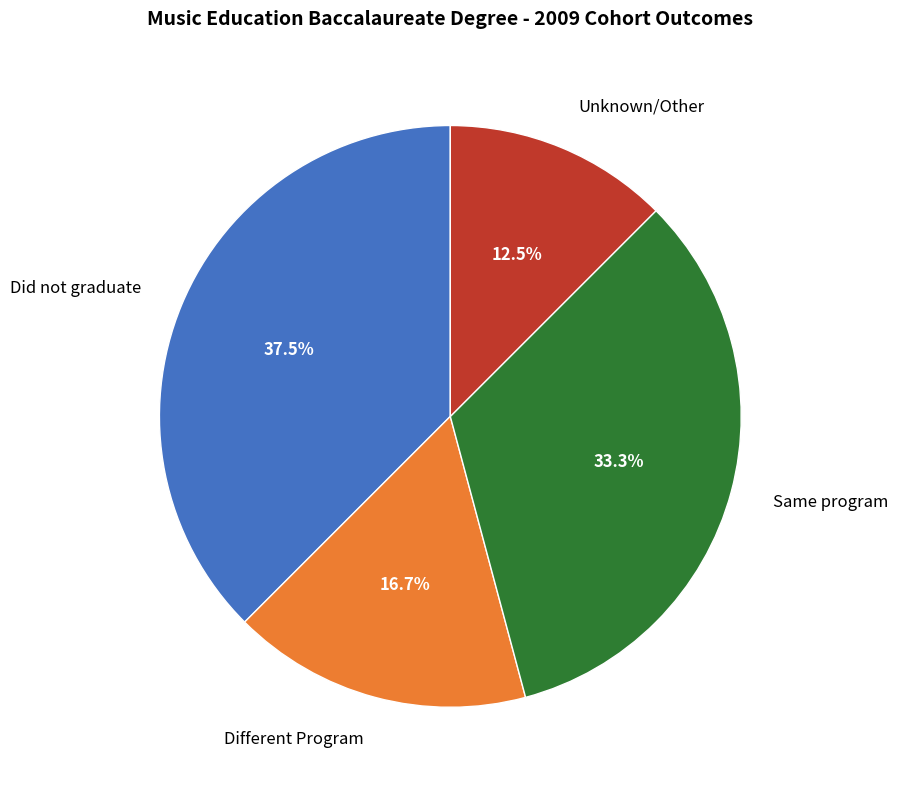

To the nearest percent, what is the combined percentage of Unknown/Other and Did not graduate?

50%